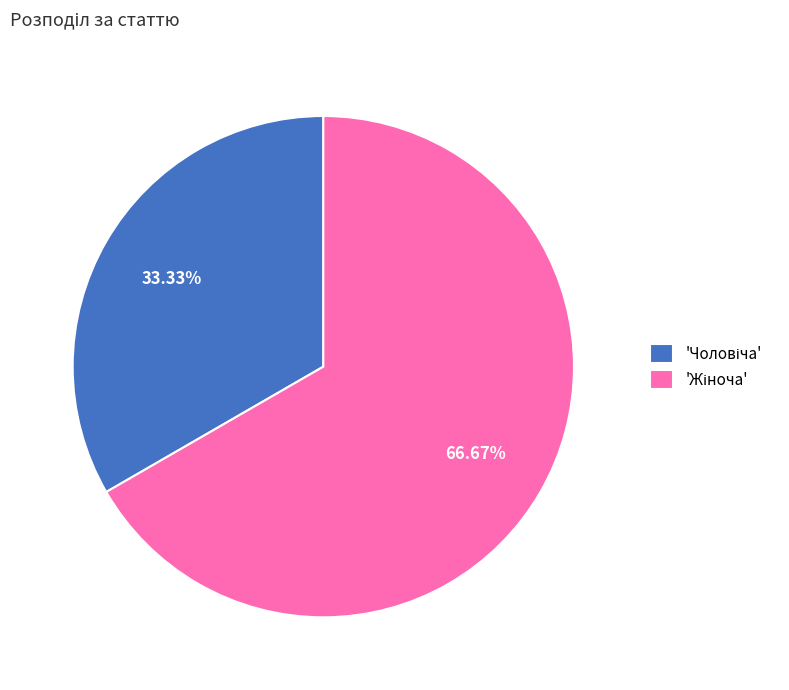

Does any single category account for the majority?

Yes